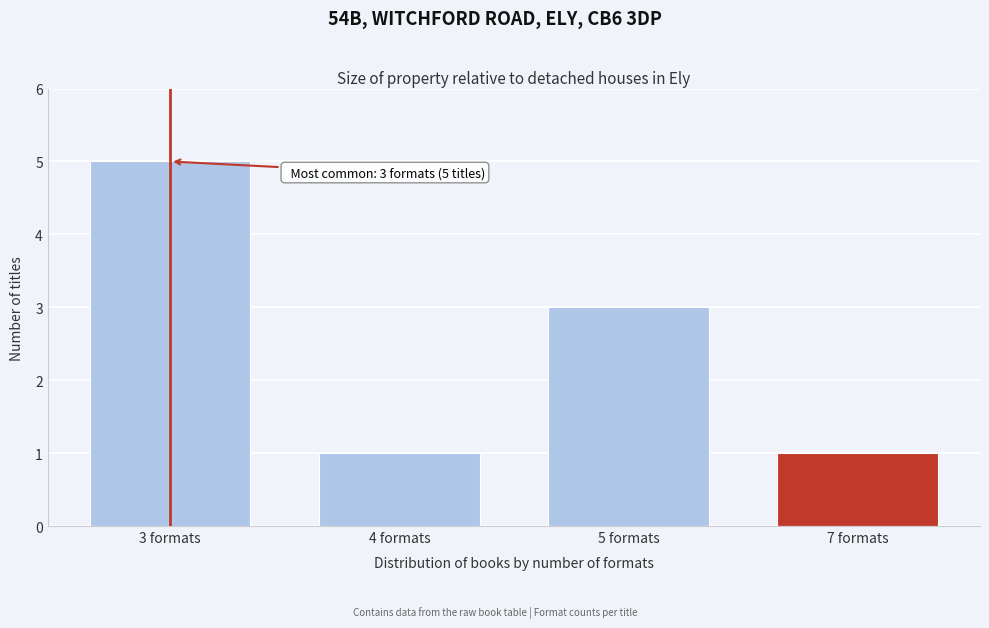

Reading left to right, what are all the values shown in this chart?

5	1	3	1